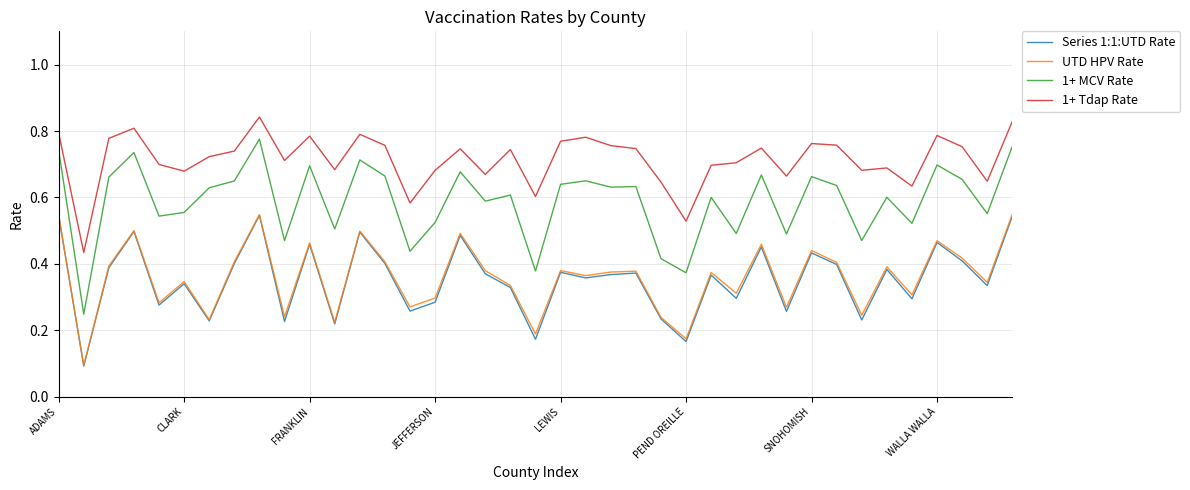

How many interior local valleys does the 1+ Tdap Rate series have?

12